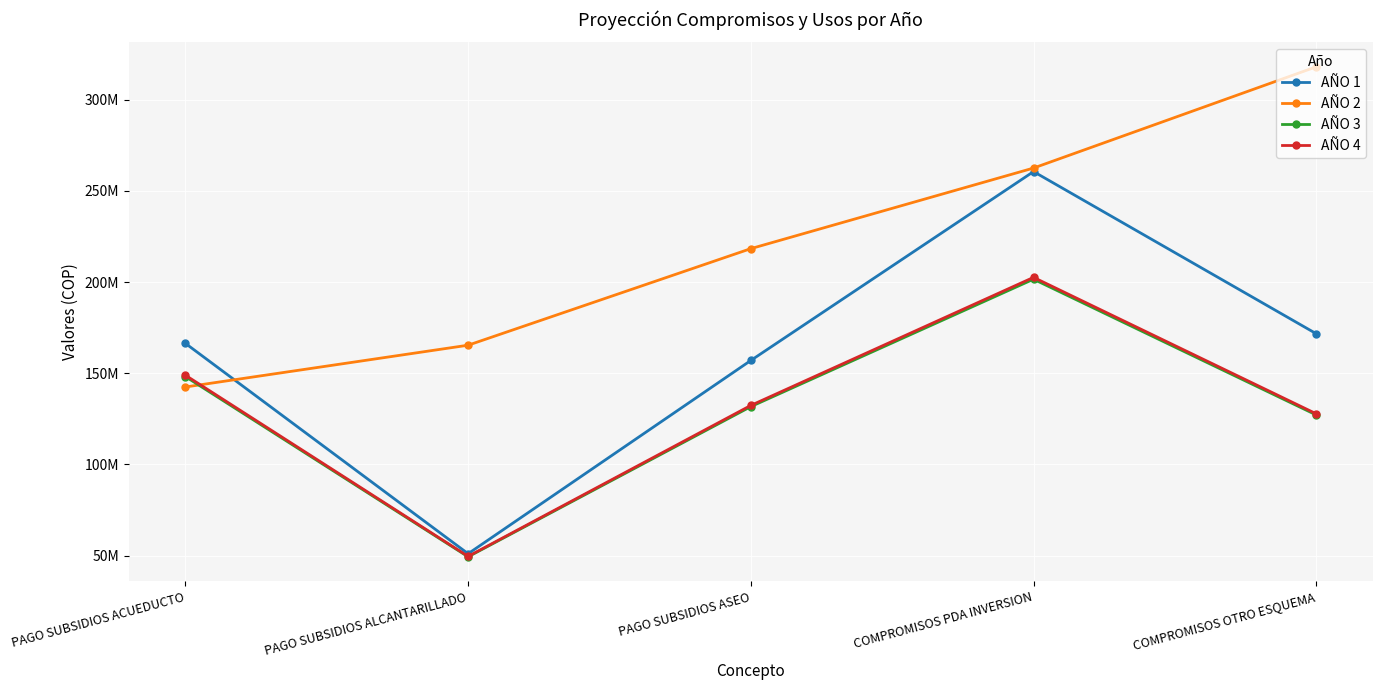

Which has a higher value, COMPROMISOS PDA INVERSION or PAGO SUBSIDIOS ACUEDUCTO?

COMPROMISOS PDA INVERSION